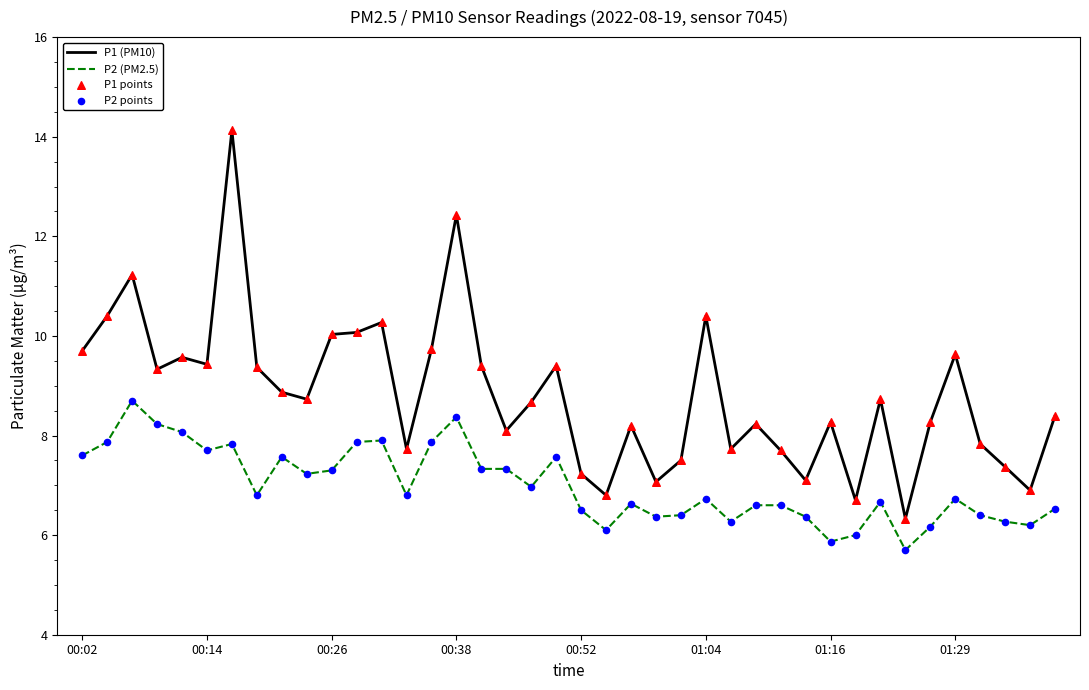

Which series has the largest total across all categories?

P1 (PM10)